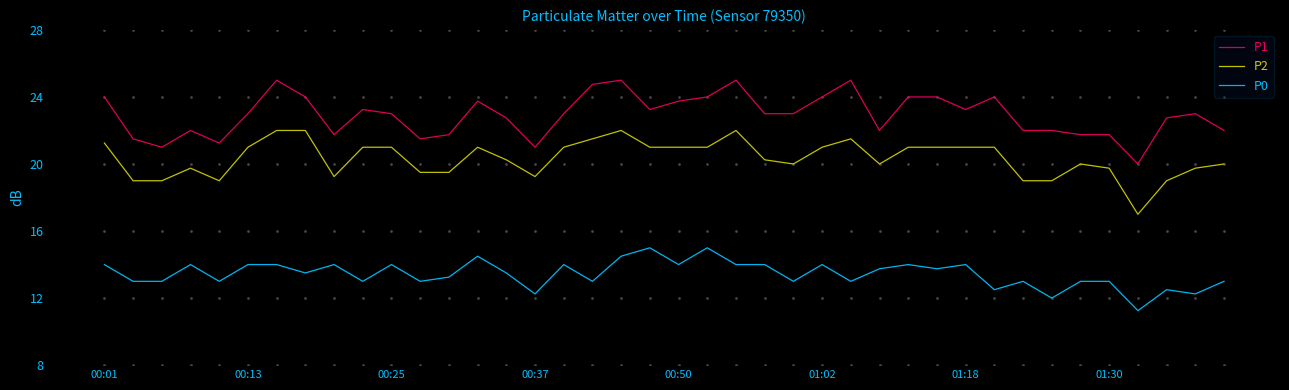

True or false: P0 and P1 intersect in this chart.

False